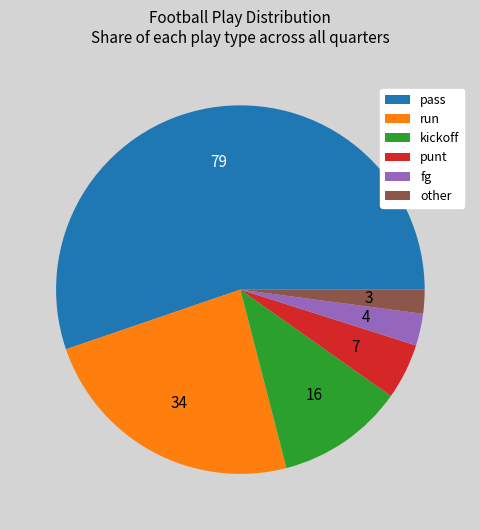

What is the largest slice in the pie chart?

pass